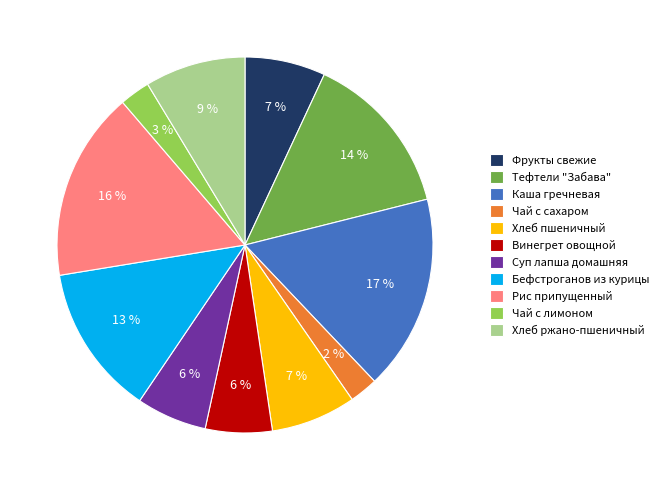

What percentage is the Хлеб ржано-пшеничный slice, to the nearest percent?

9%